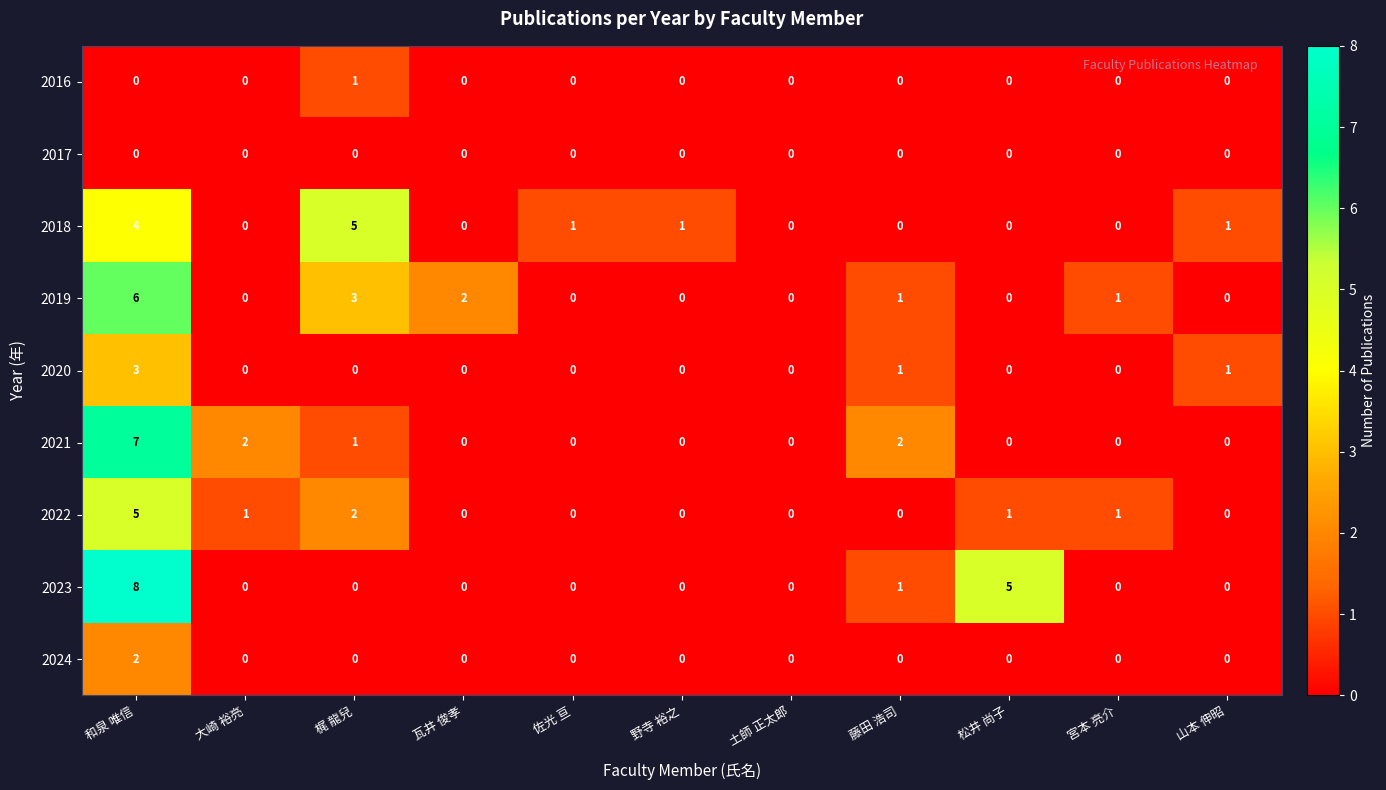

What is the spread (max minus min) of values at 山本 伸昭?

1